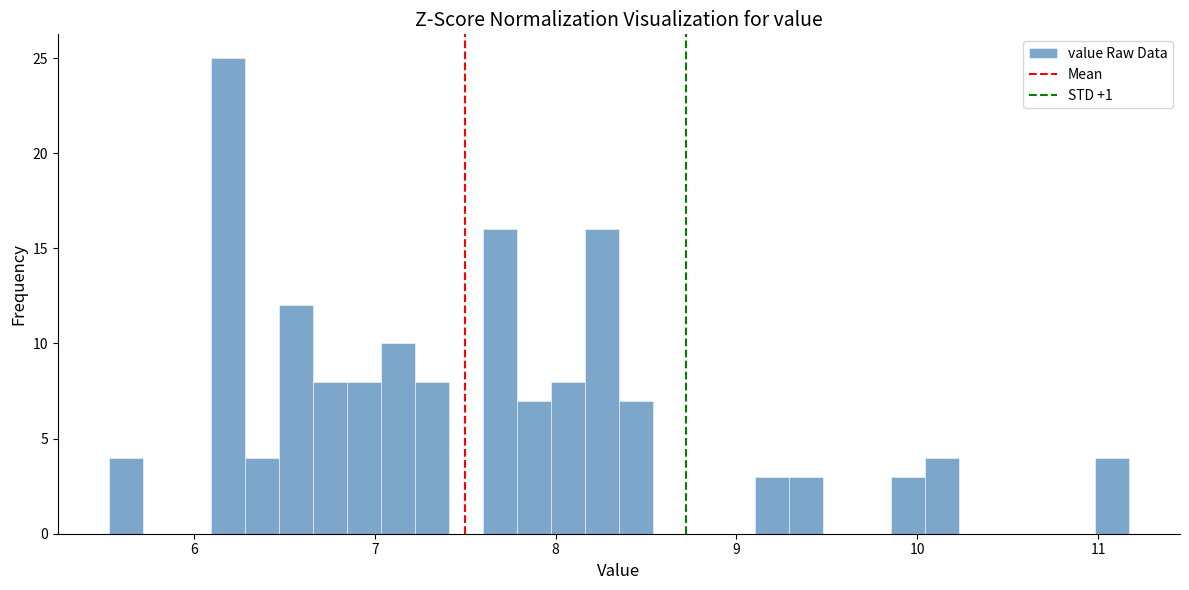

Around what value on the x-axis is the tallest bar? Give the approximate position of its centre, as read against the axis.

6.2